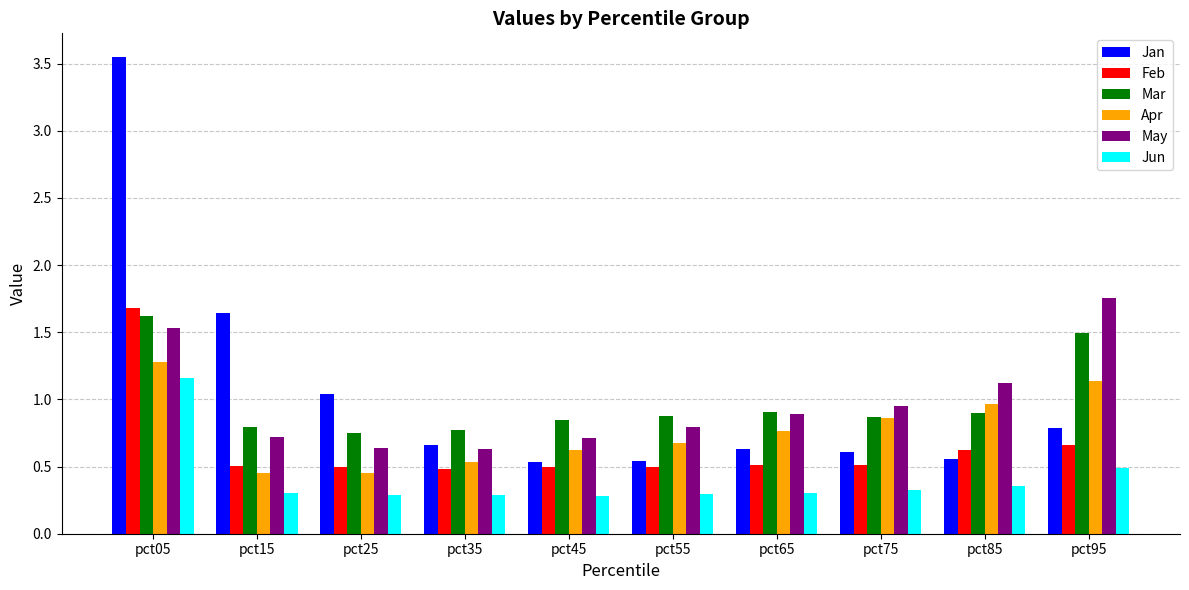

How many bars are there in total?

60